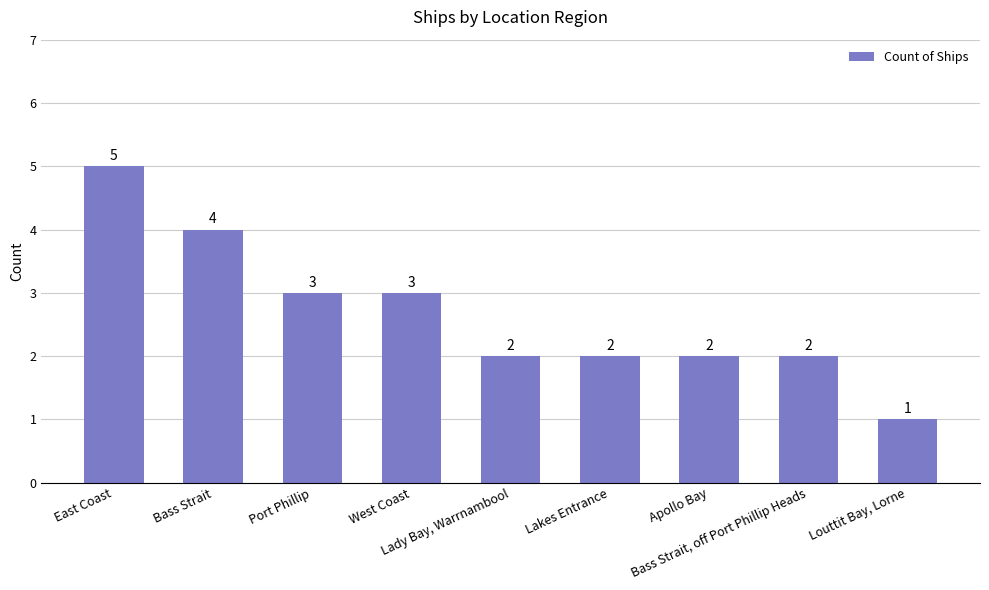

How many data points does each series have?

9